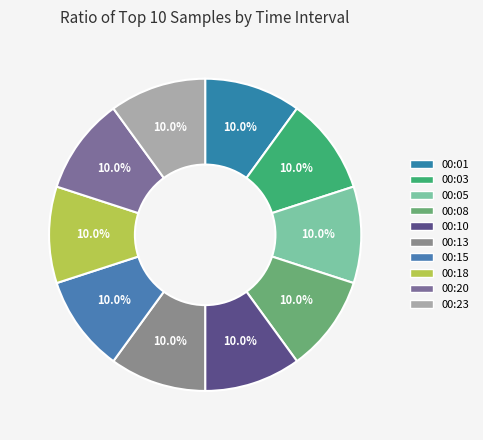

The 00:23 slice represents 10% of the pie. True or false?

True